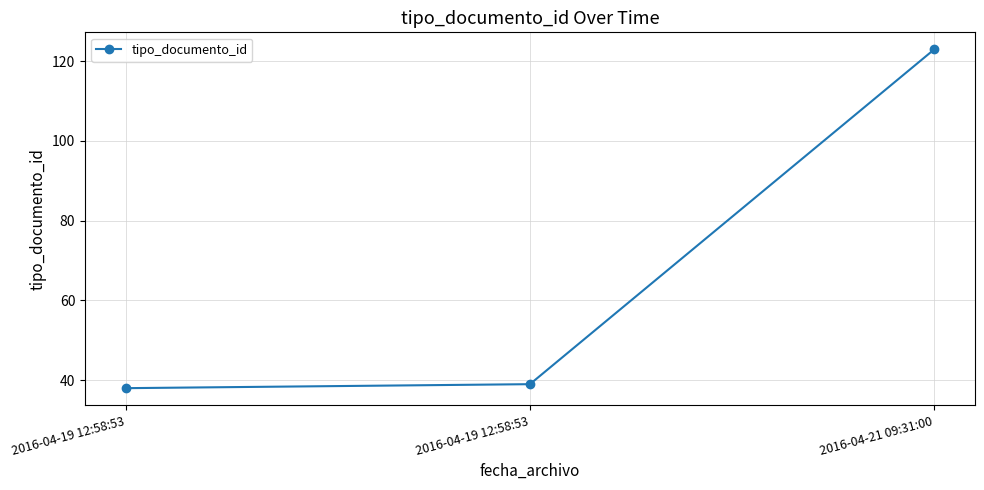

Which category has the highest value across all series?

2016-04-21 09:31:00